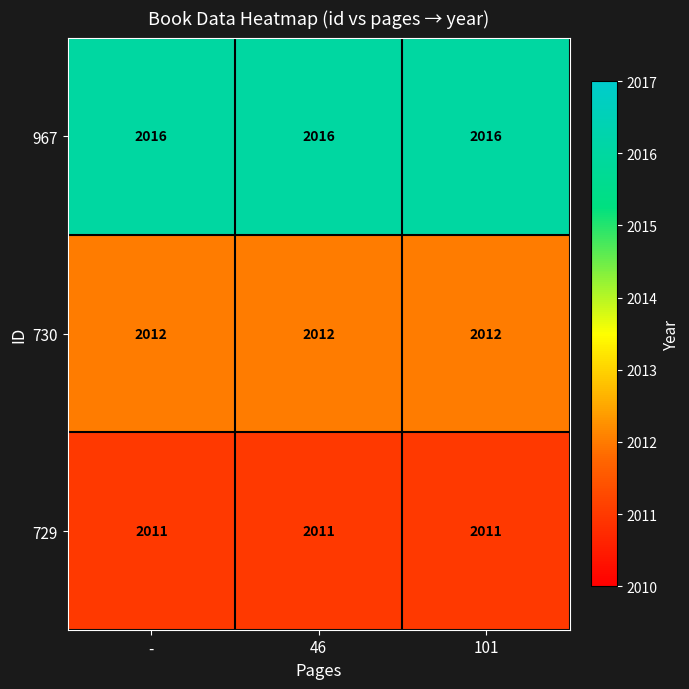

Rank the series at 46 from highest to lowest value.

967, 730, 729